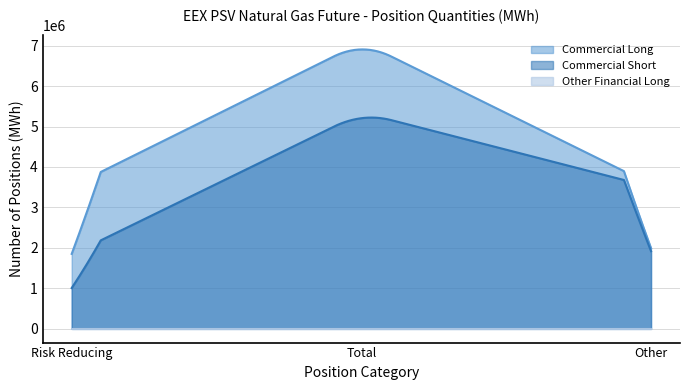

The value of Commercial Short at Risk Reducing is 3122747. True or false?

False